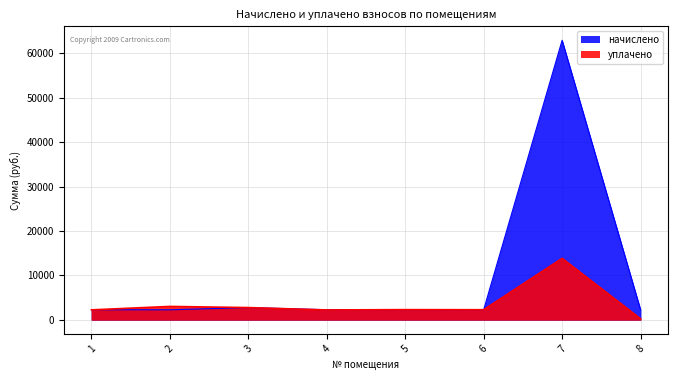

Is it true that начислено equals 2265.6 at 8?

True